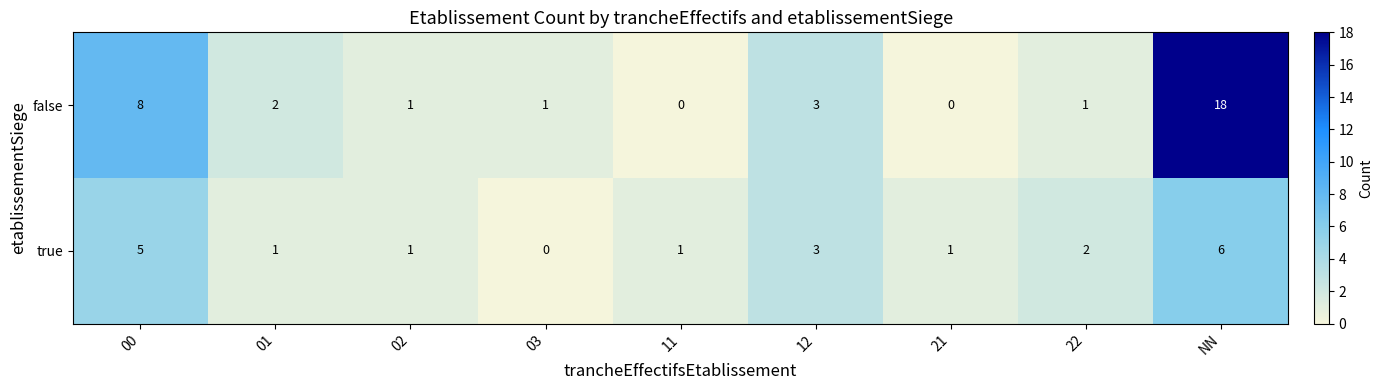

The true series shows 2 at 11. True or false?

False